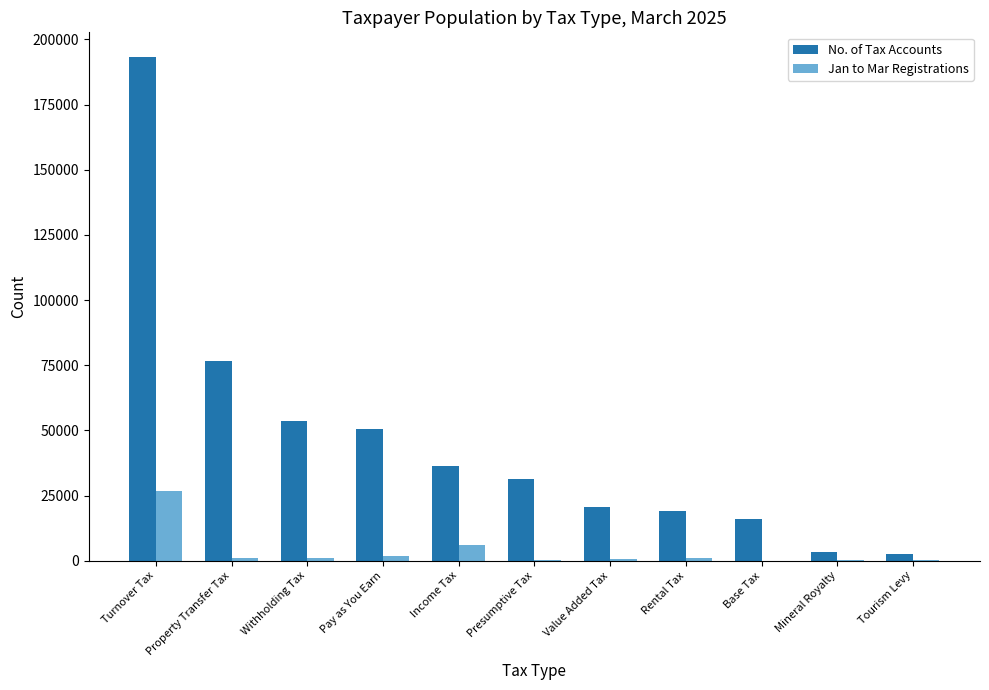

What are all the series names shown in the legend?

No. of Tax Accounts, Jan to Mar Registrations